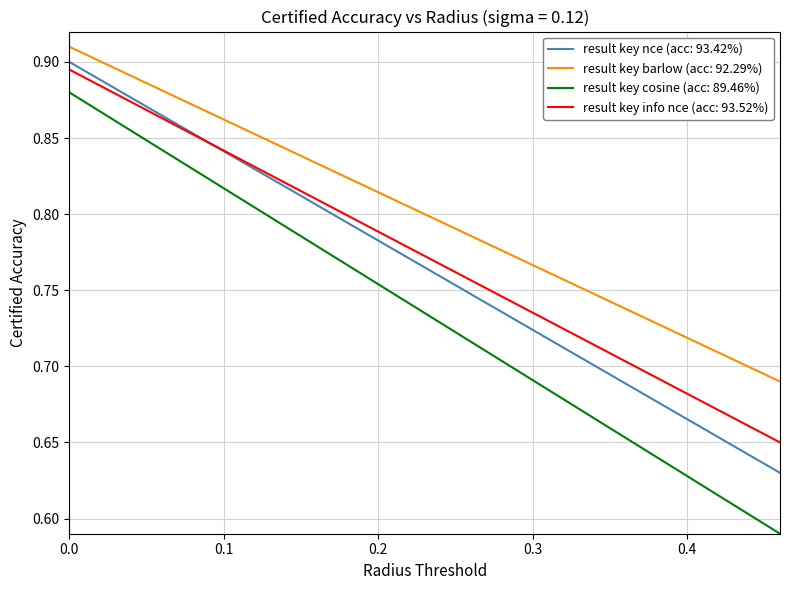

True or false: result key cosine (acc: 89.46%) and result key nce (acc: 93.42%) cross at least once.

False